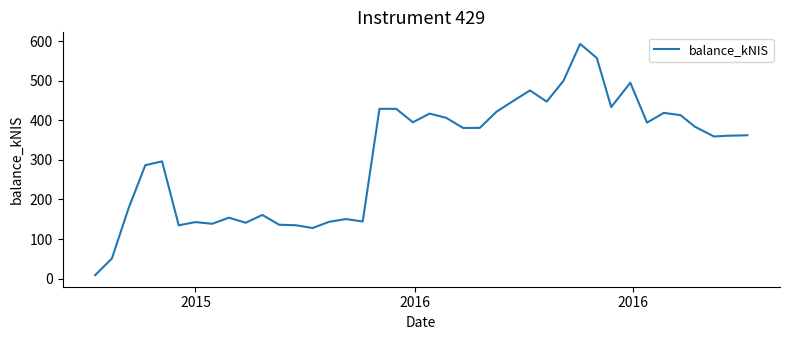

Does the chart have visible grid lines?

No